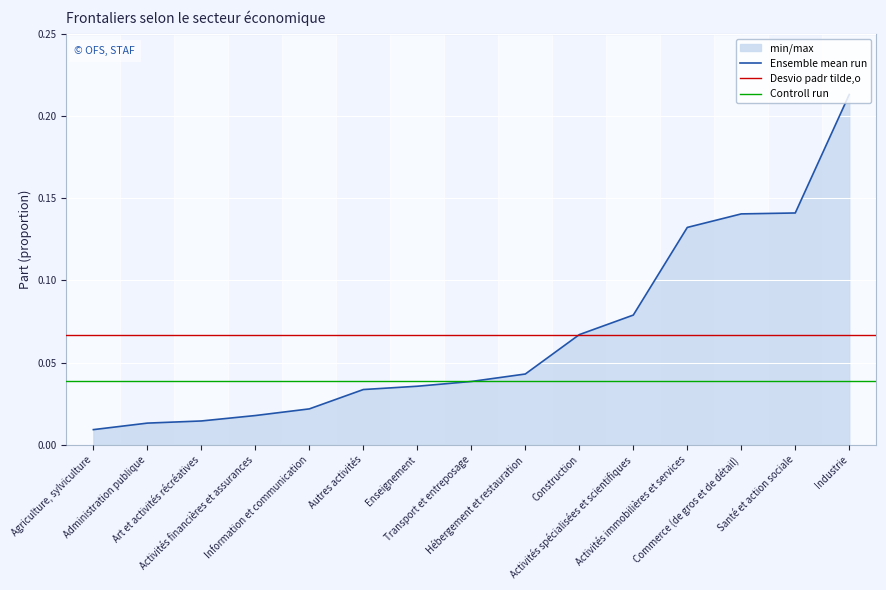

Rank the categories by value from highest to lowest.

Industrie, Santé et action sociale, Commerce (de gros et de détail), Activités immobilières et services, Activités spécialisées et scientifiques, Construction, Hébergement et restauration, Transport et entreposage, Enseignement, Autres activités, Information et communication, Activités financières et assurances, Art et activités récréatives, Administration publique, Agriculture, sylviculture